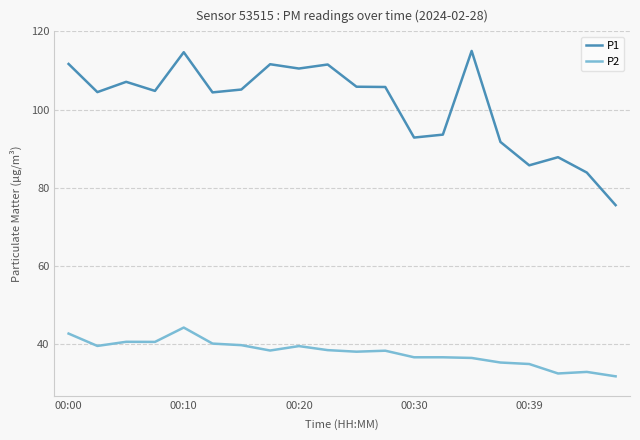

Which series has the largest total across all categories?

P1